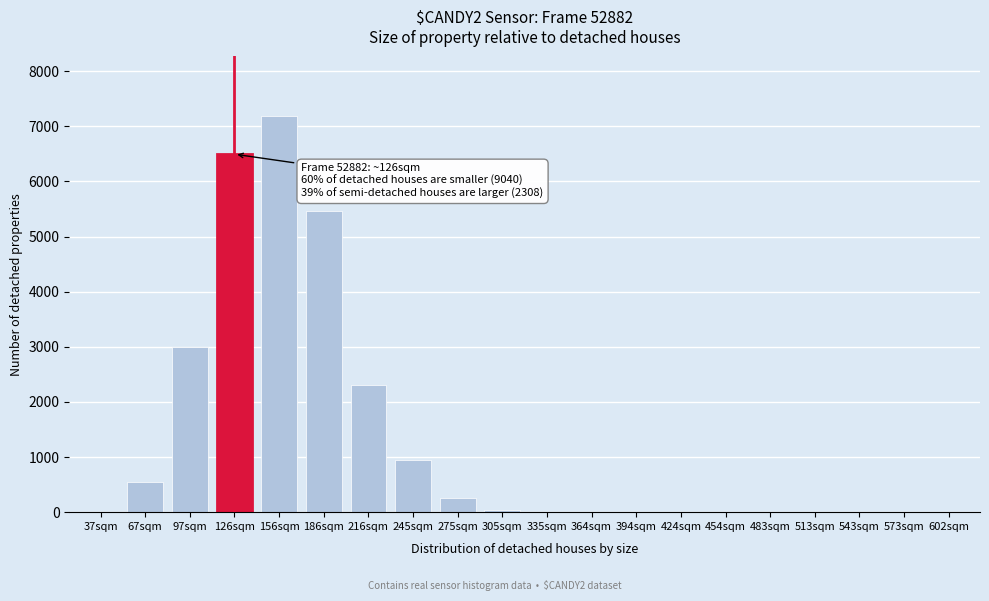

The value at 394sqm is -2240. True or false?

False